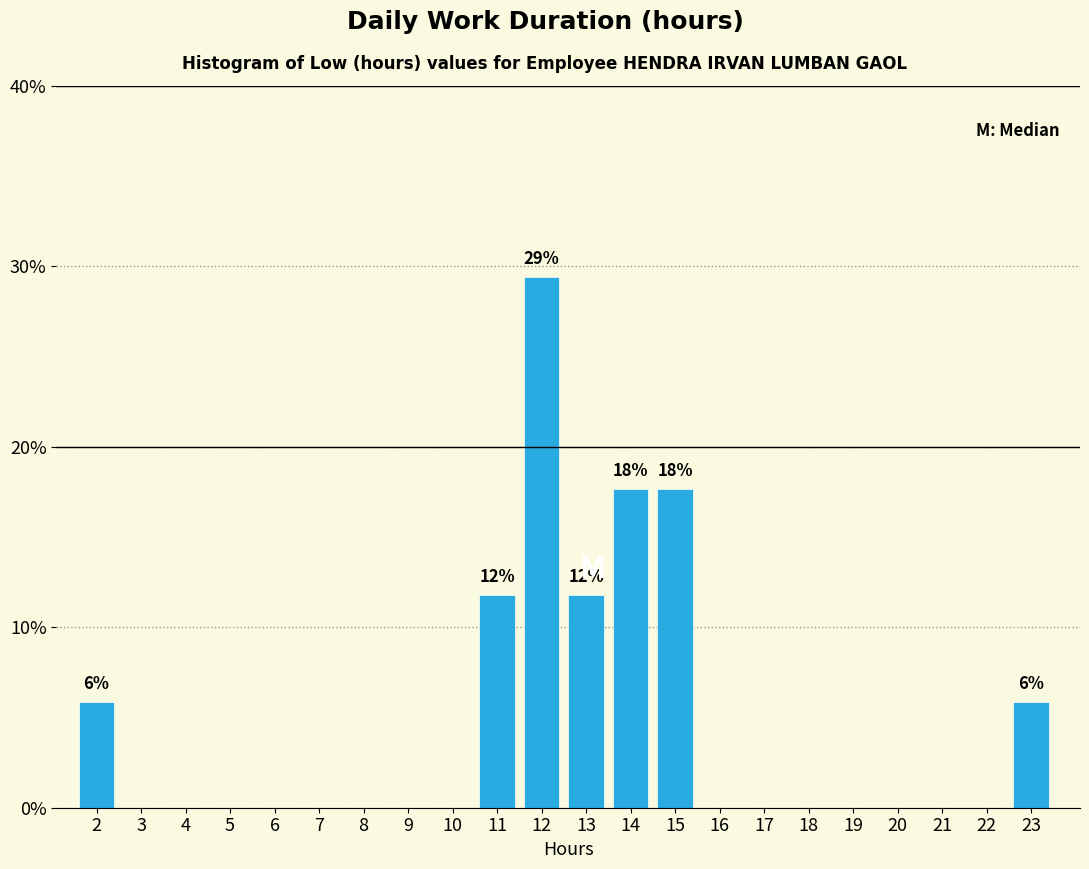

Reading right to left, what are all the values shown in this chart?

23=5.9	22=0.0	21=0.0	20=0.0	19=0.0	18=0.0	17=0.0	16=0.0	15=17.6	14=17.6	13=11.8	12=29.4	11=11.8	10=0.0	9=0.0	8=0.0	7=0.0	6=0.0	5=0.0	4=0.0	3=0.0	2=5.9